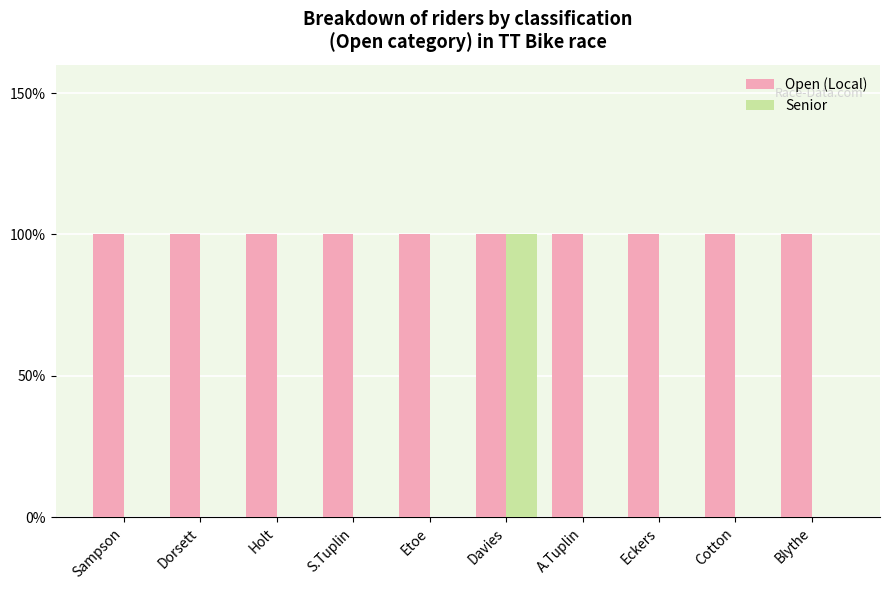

Which series has the largest range (max minus min)?

Senior